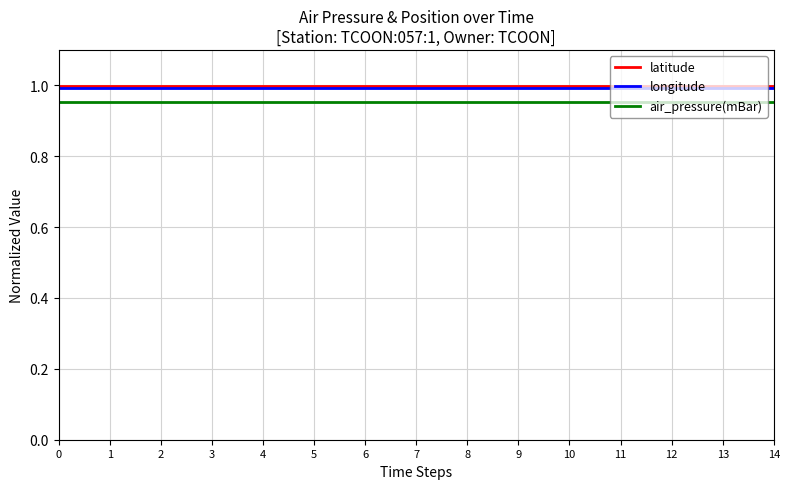

At how many categories does at least one series exceed 0?

15